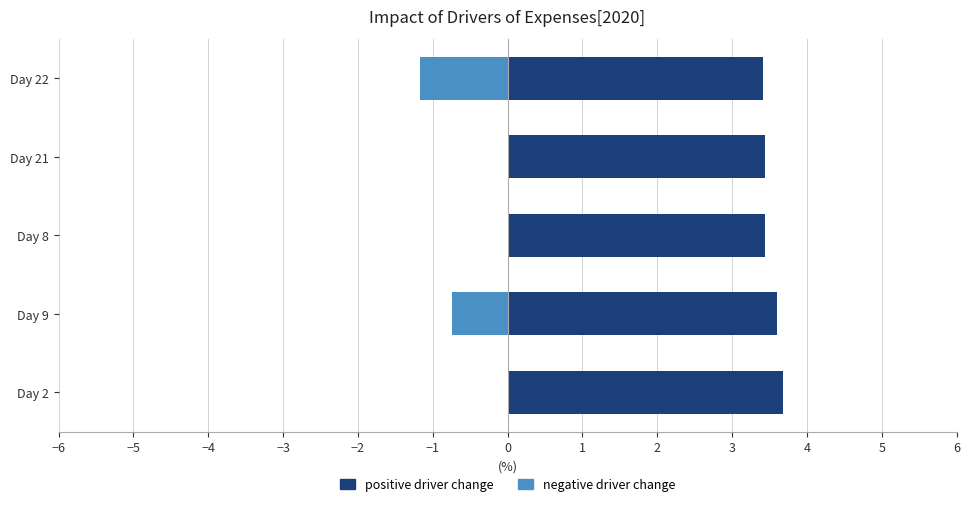

How many data points in negative driver change are less than 0?

2